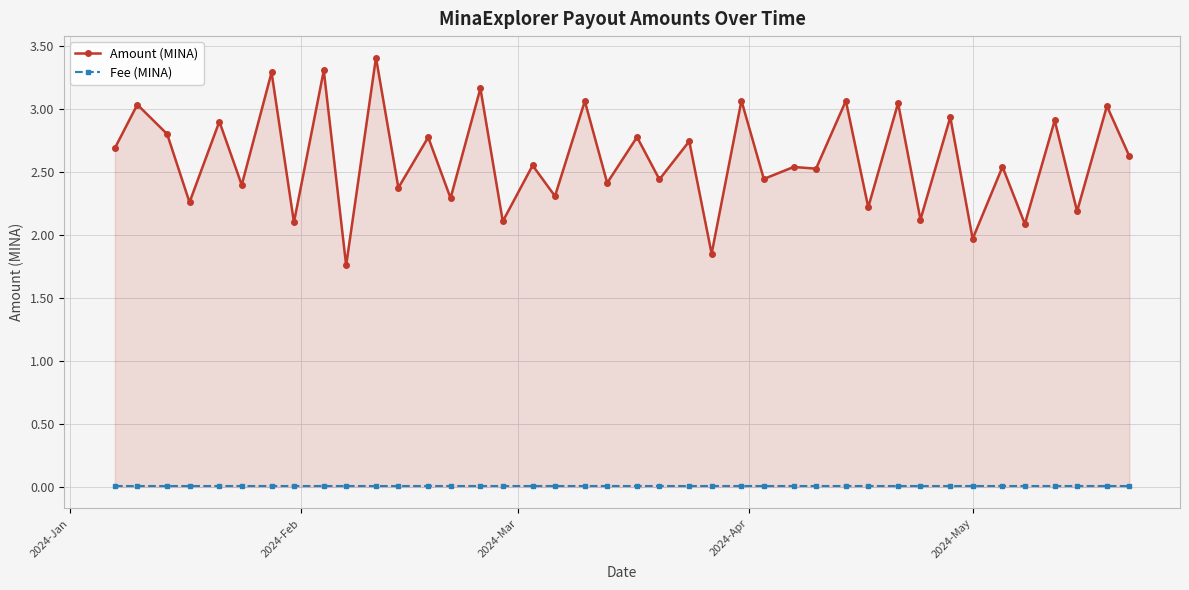

Which series has the widest spread of values?

Amount (MINA)